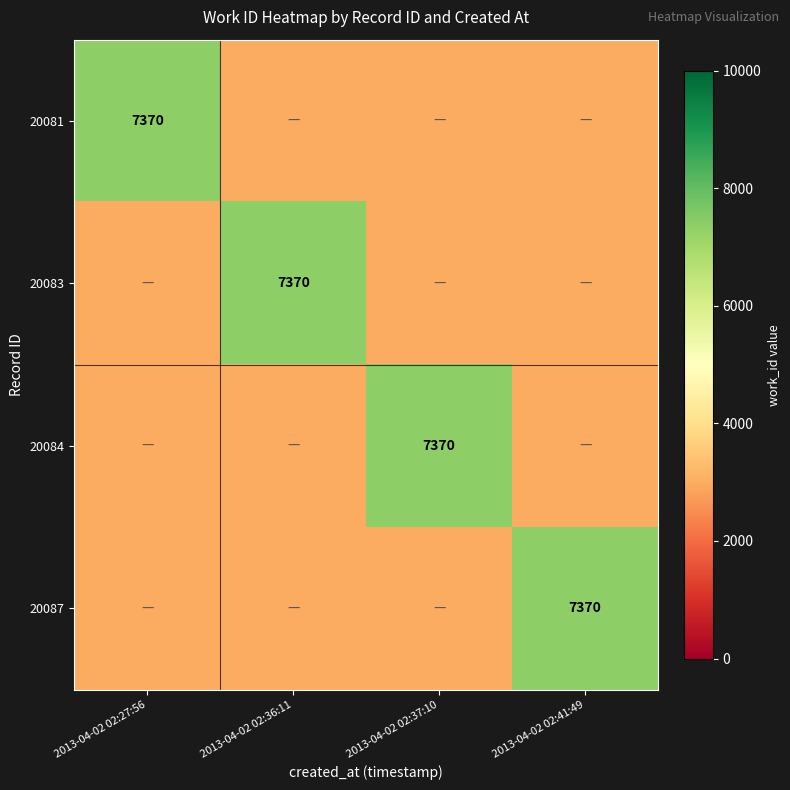

The value of 20084 at 2013-04-02 02:37:10 is 7370. True or false?

True